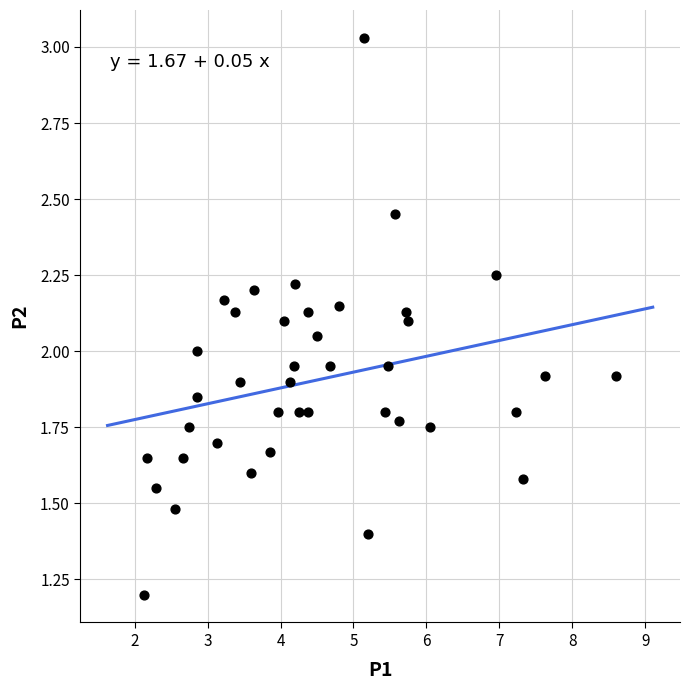

What is the range of X values (max minus min)?

6.5